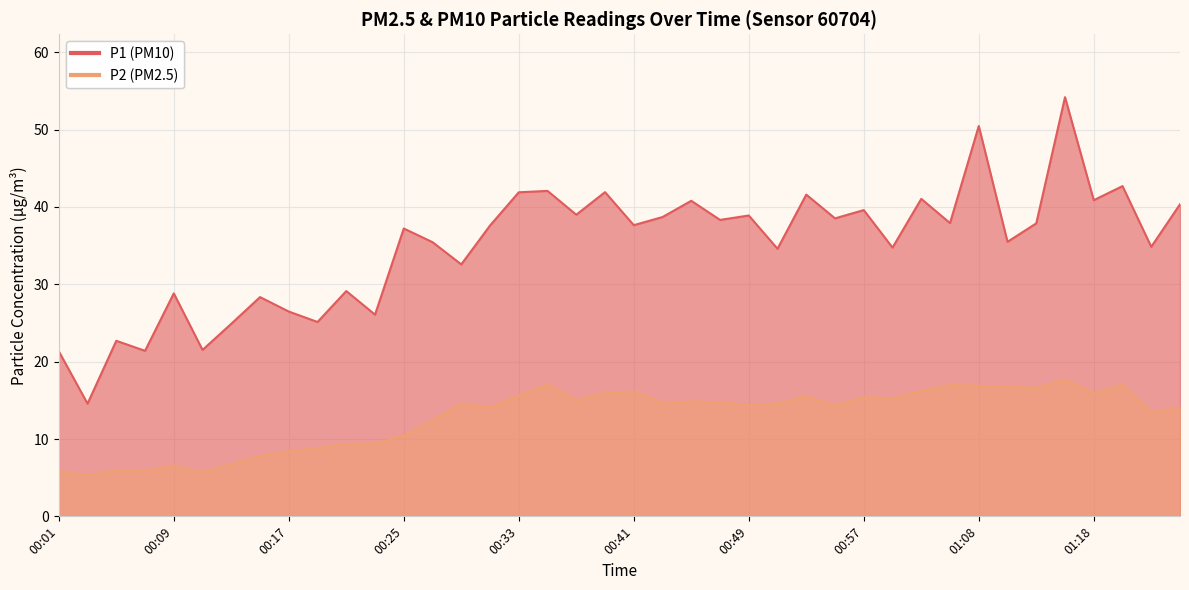

Rank the series at 00:33 from highest to lowest value.

P1, P2